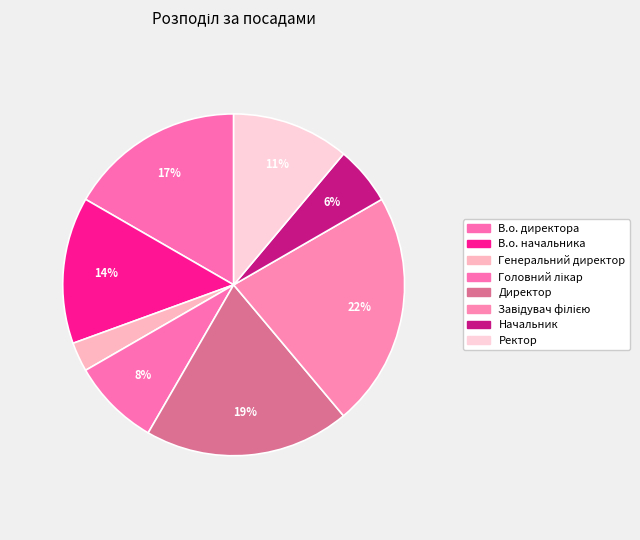

Which category has the smallest portion of the pie?

Генеральний директор